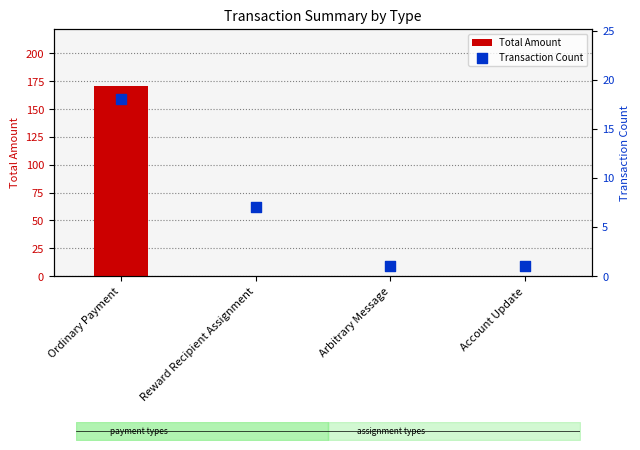

At how many categories does at least one series exceed 112?

1